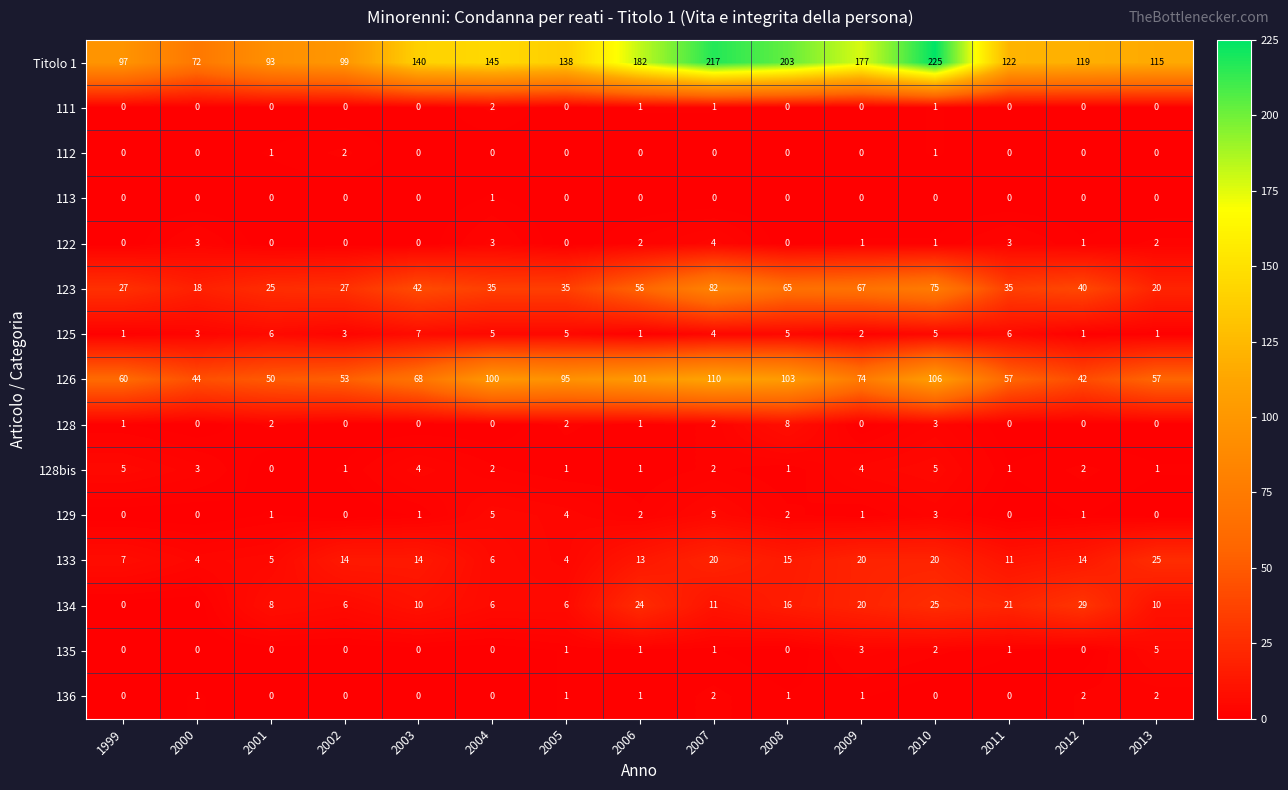

What is the sum of all 112 values?

4